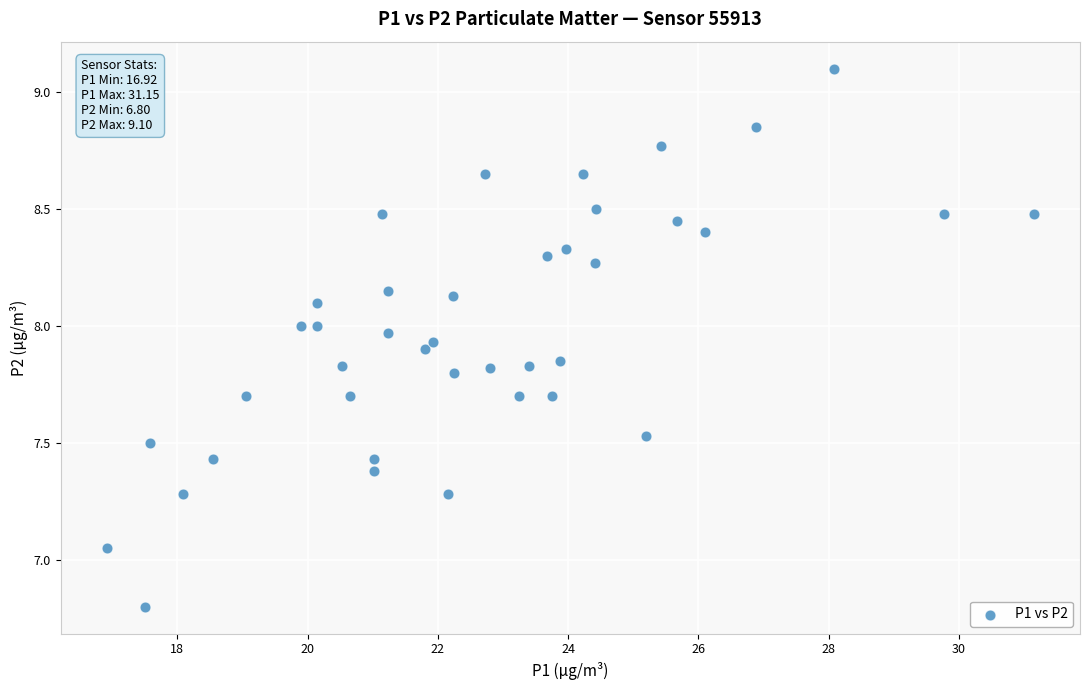

What is the range of Y values (max minus min)?

2.3